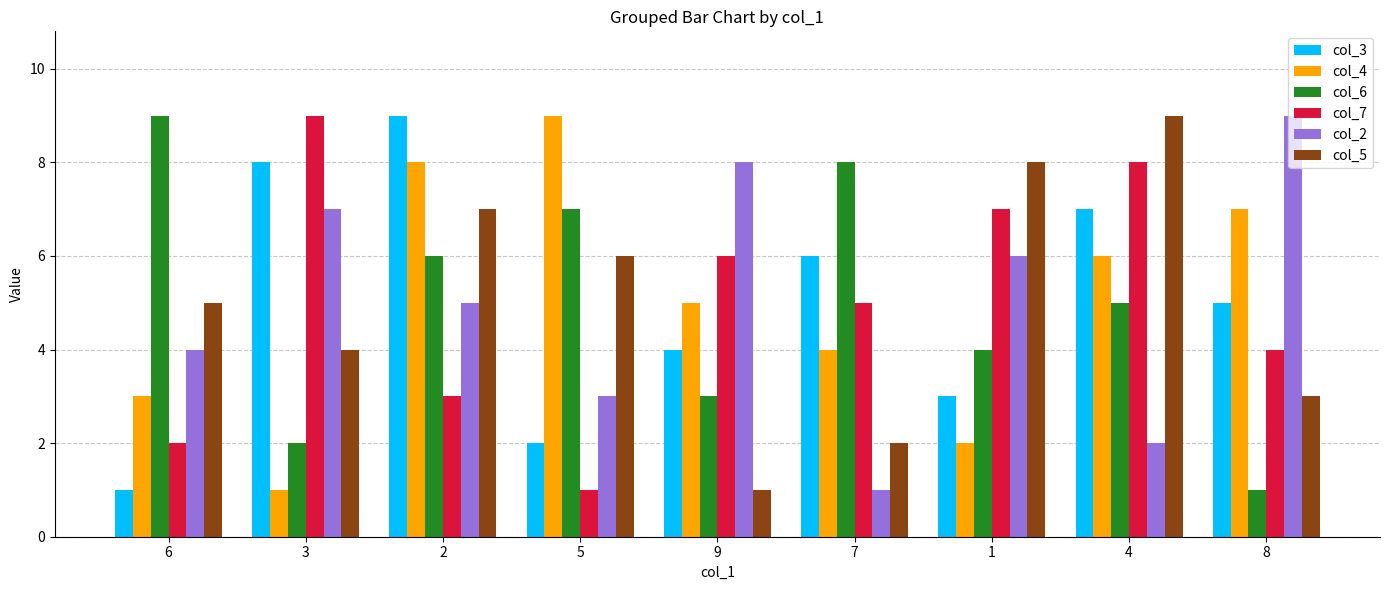

Which series changed the most between 5 and 4?

col_7